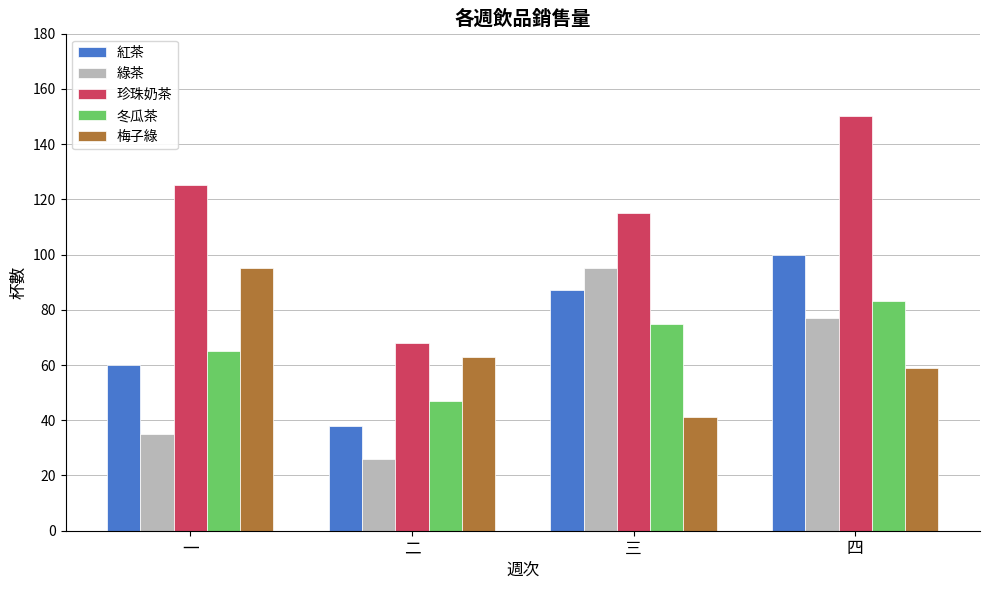

How many bars are there in each group?

5